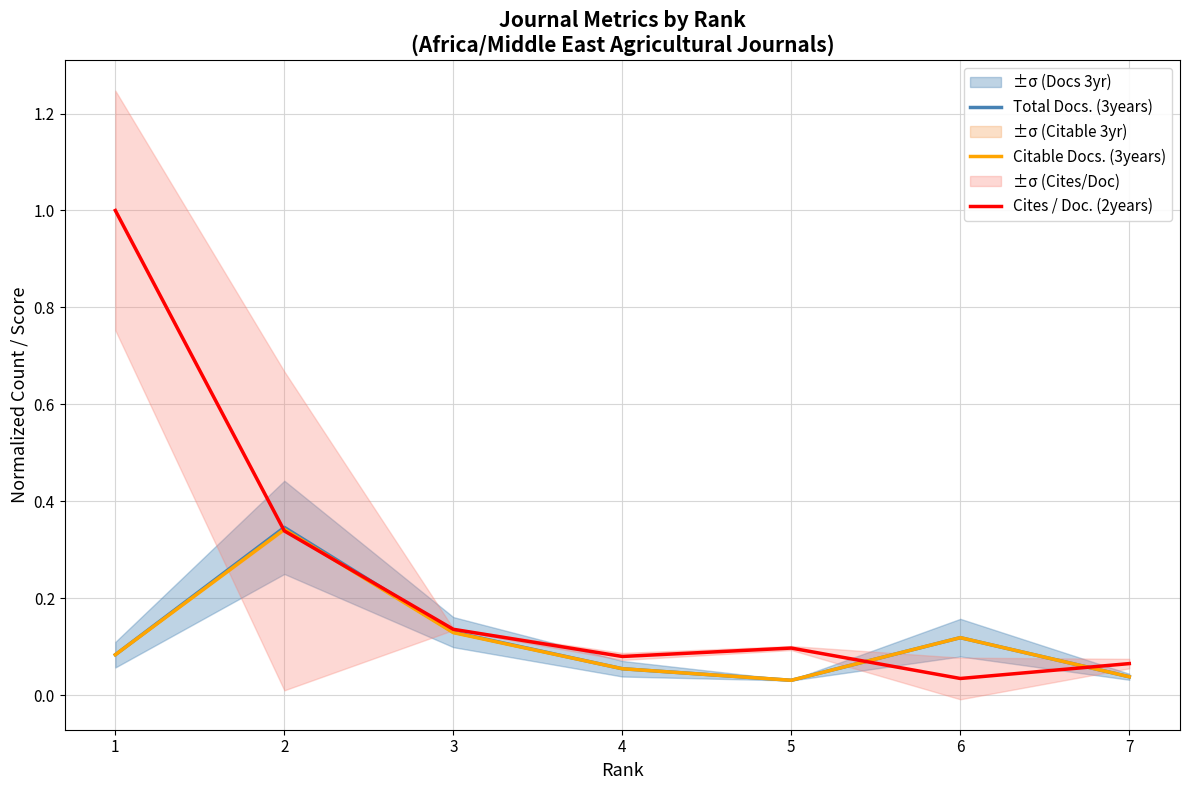

Reading right to left, what are all the values shown in this chart?

Total Docs. (3years): 0.0	0.1	0.0	0.1	0.1	0.3	0.1
Citable Docs. (3years): 0.0	0.1	0.0	0.1	0.1	0.3	0.1
Cites / Doc. (2years): 0.1	0.0	0.1	0.1	0.1	0.3	1.0